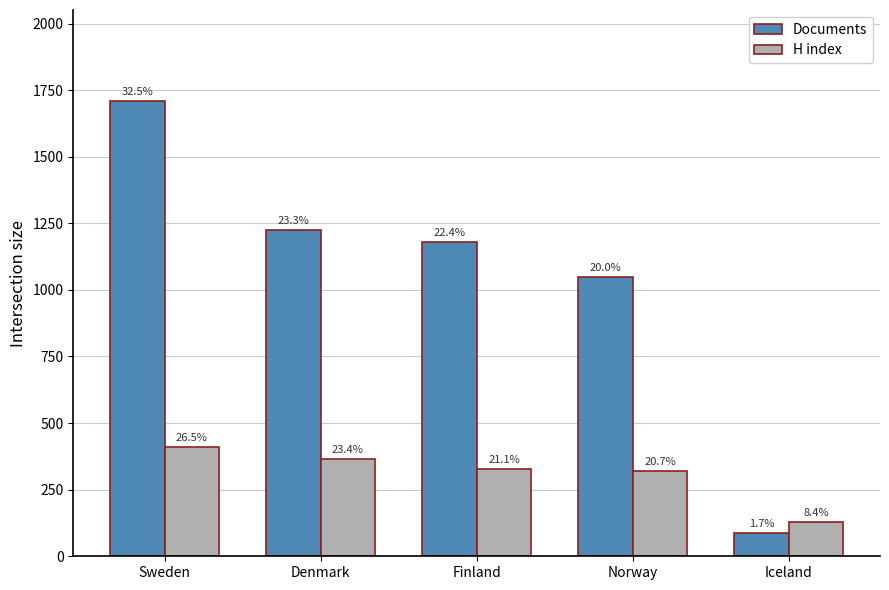

At Norway, list the series in order from smallest to largest.

H index, Documents